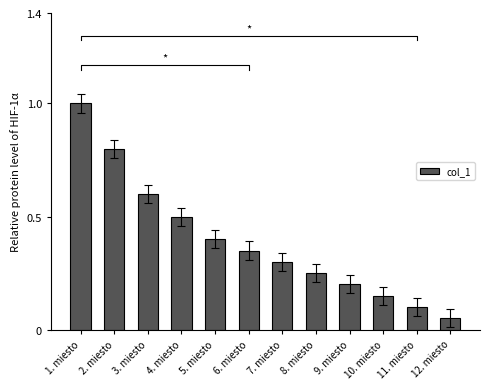

What is the change in value from 6. miesto to 9. miesto?

-0.1